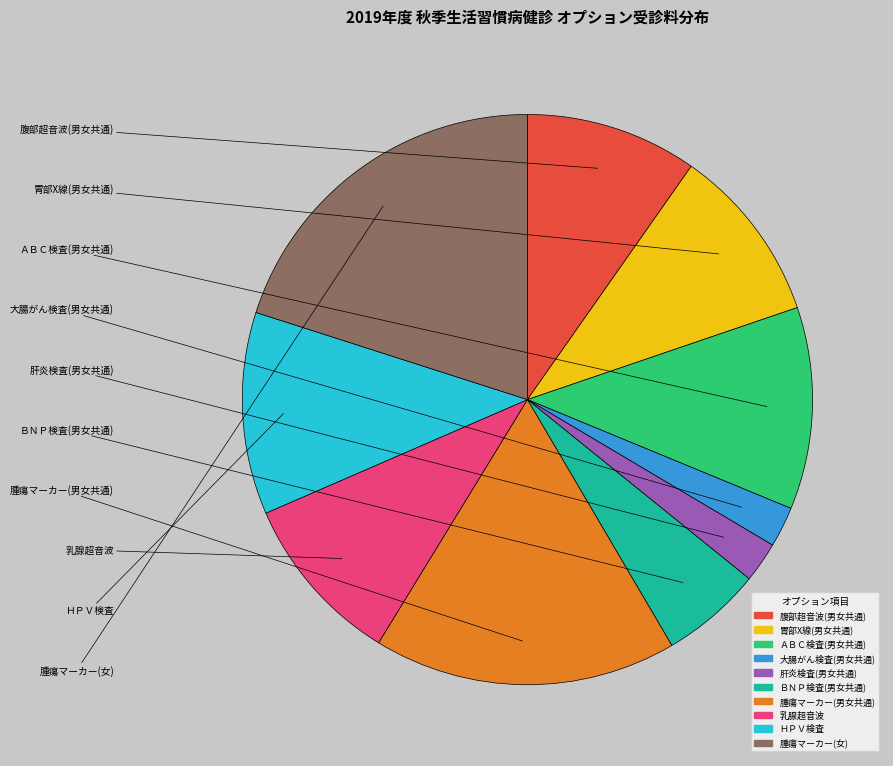

Does ＨＰＶ検査 represent more than half of the total?

No